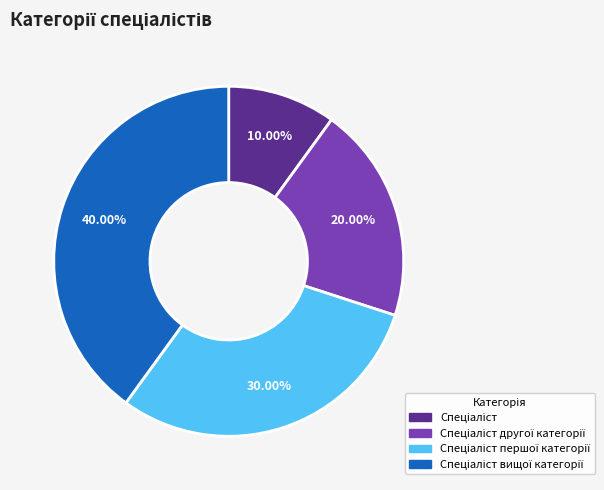

Is there a majority slice in this chart?

No